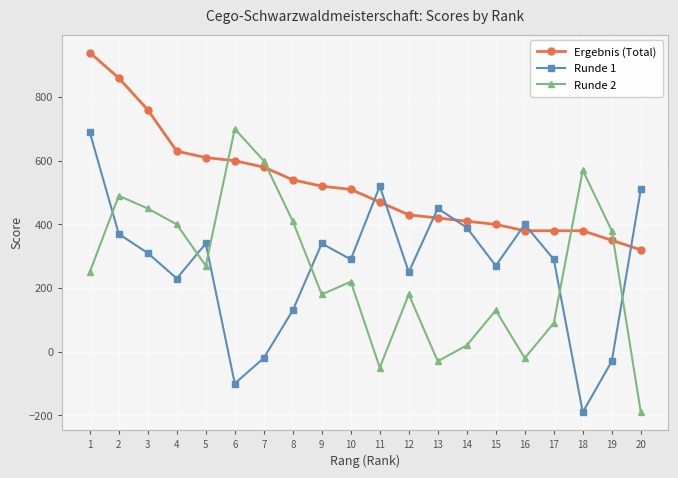

What is the total value across all series at 19?

700